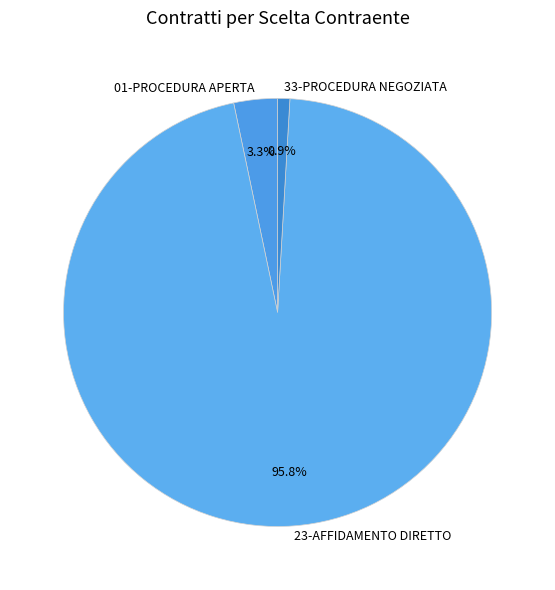

Between 33-PROCEDURA NEGOZIATA and 01-PROCEDURA APERTA, which is larger?

01-PROCEDURA APERTA